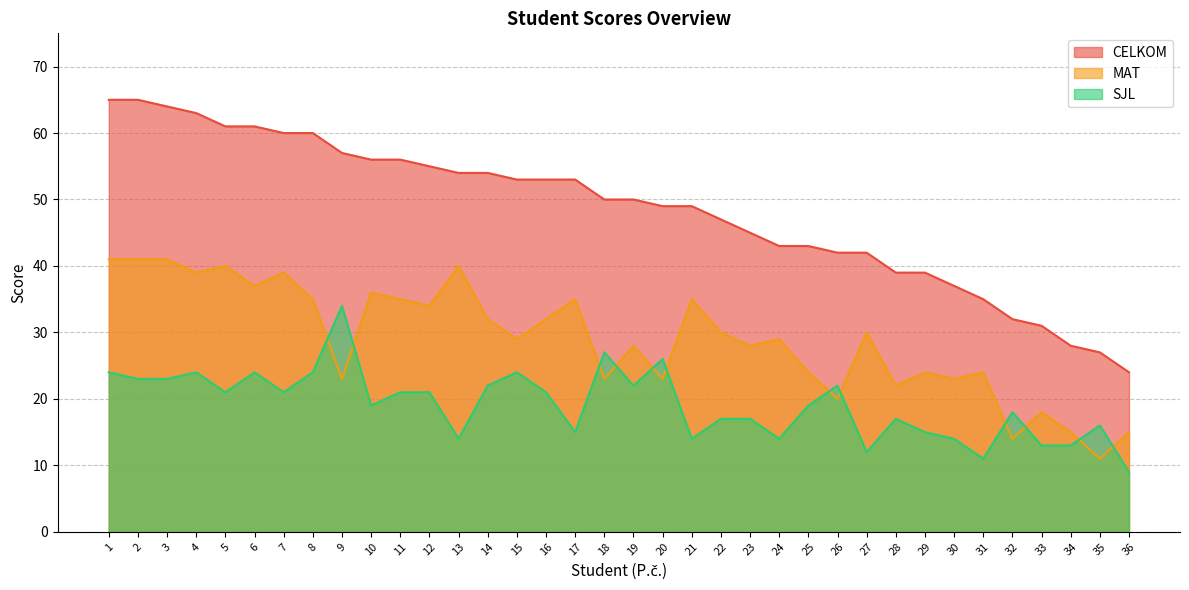

At which category does SJL reach its first local valley?

5